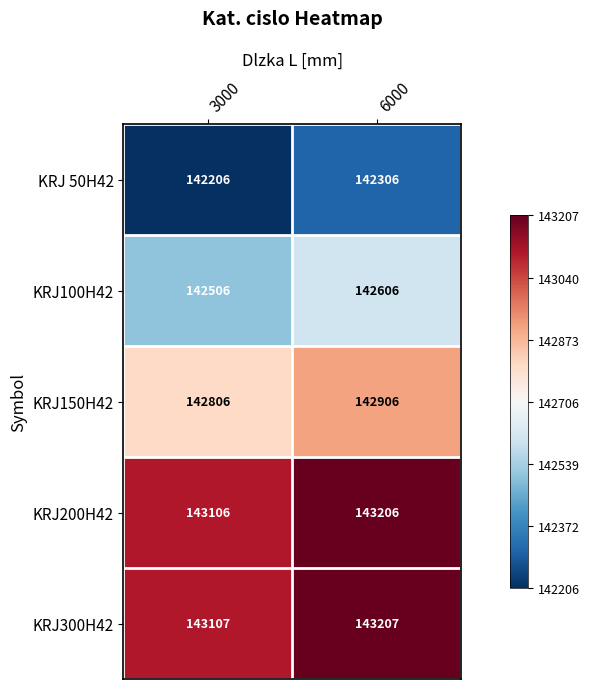

How many series are shown in this chart?

5